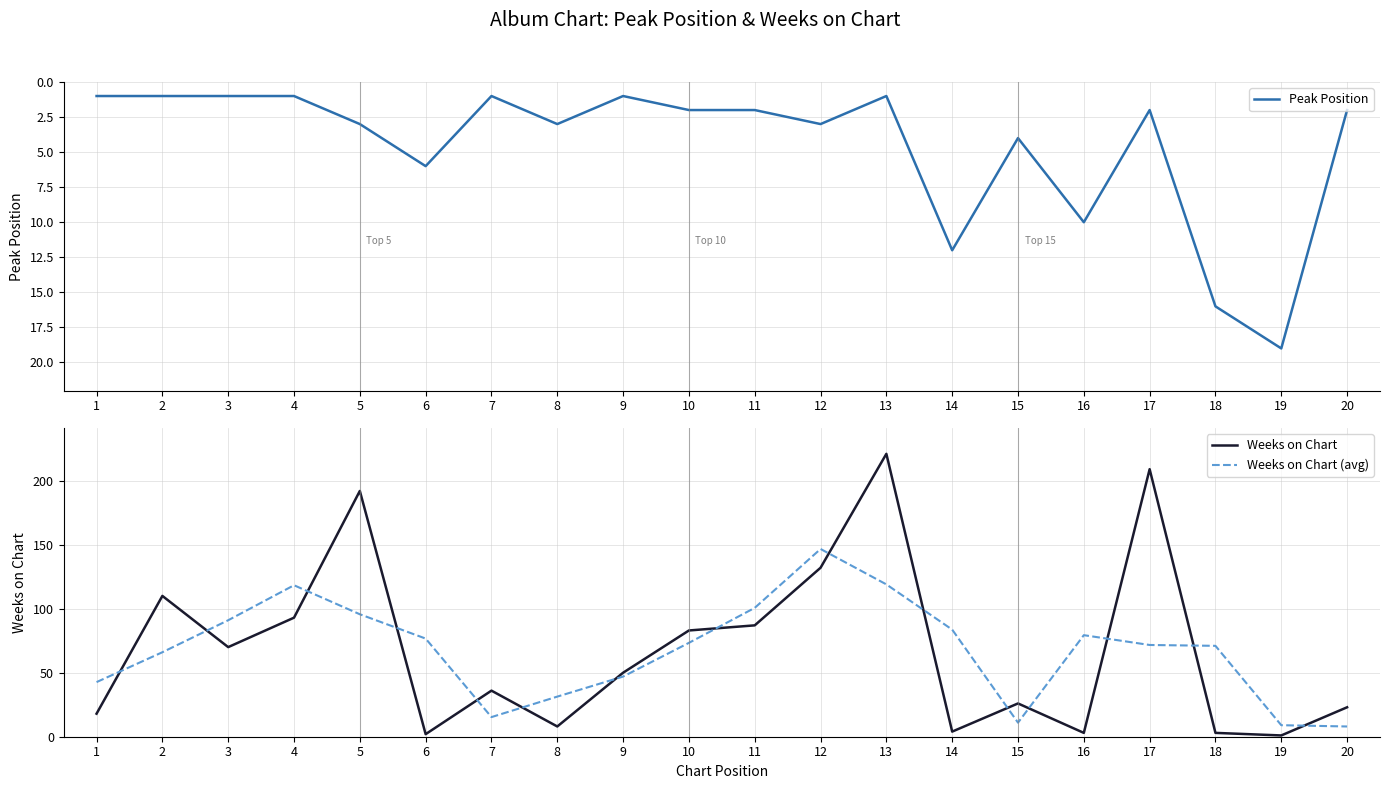

What is the minimum value shown in the chart?

1.0